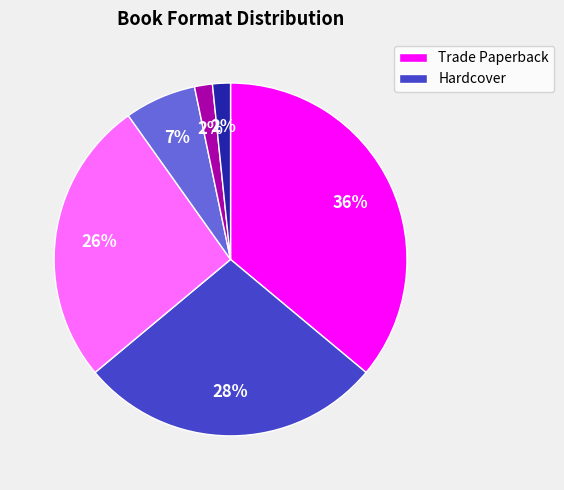

To the nearest percent, what is the difference between the largest and smallest slice percentages?

34%